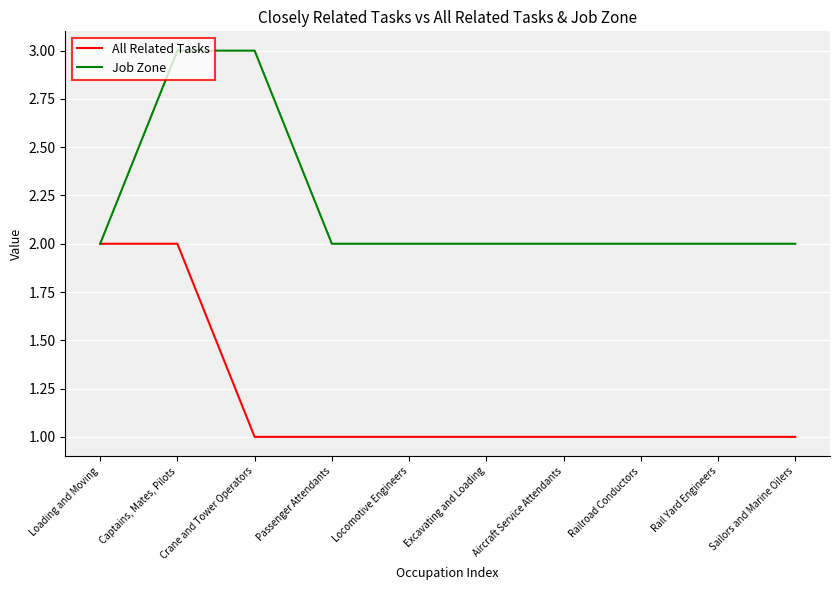

List the series in order of their peak value, lowest first.

All Related Tasks, Job Zone